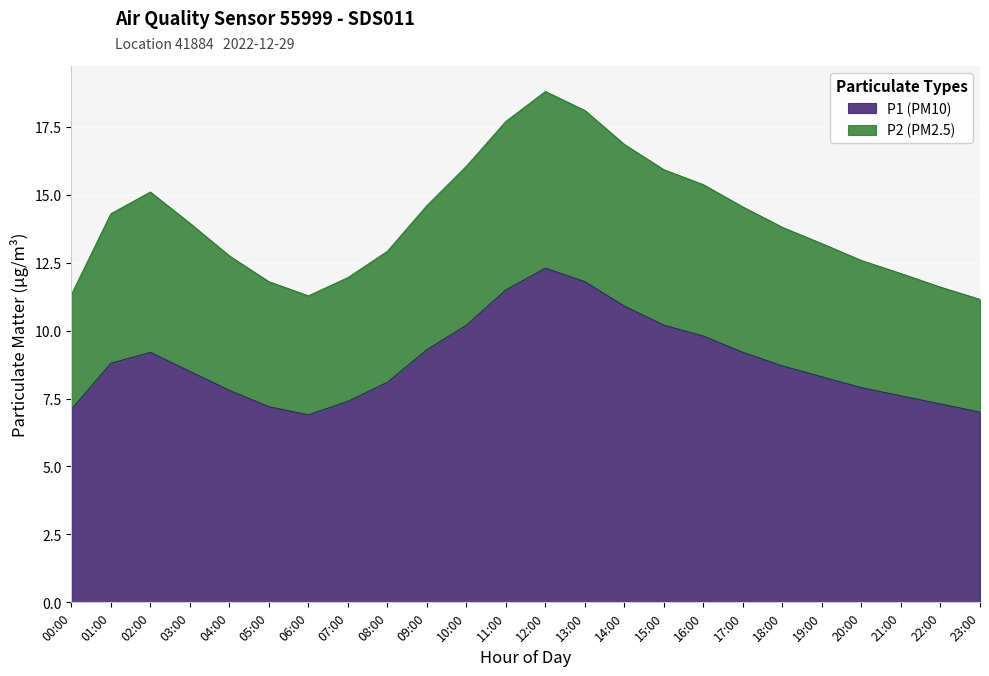

What is the difference between the P1 (PM10) values at 18:00 and 14:00?

2.2